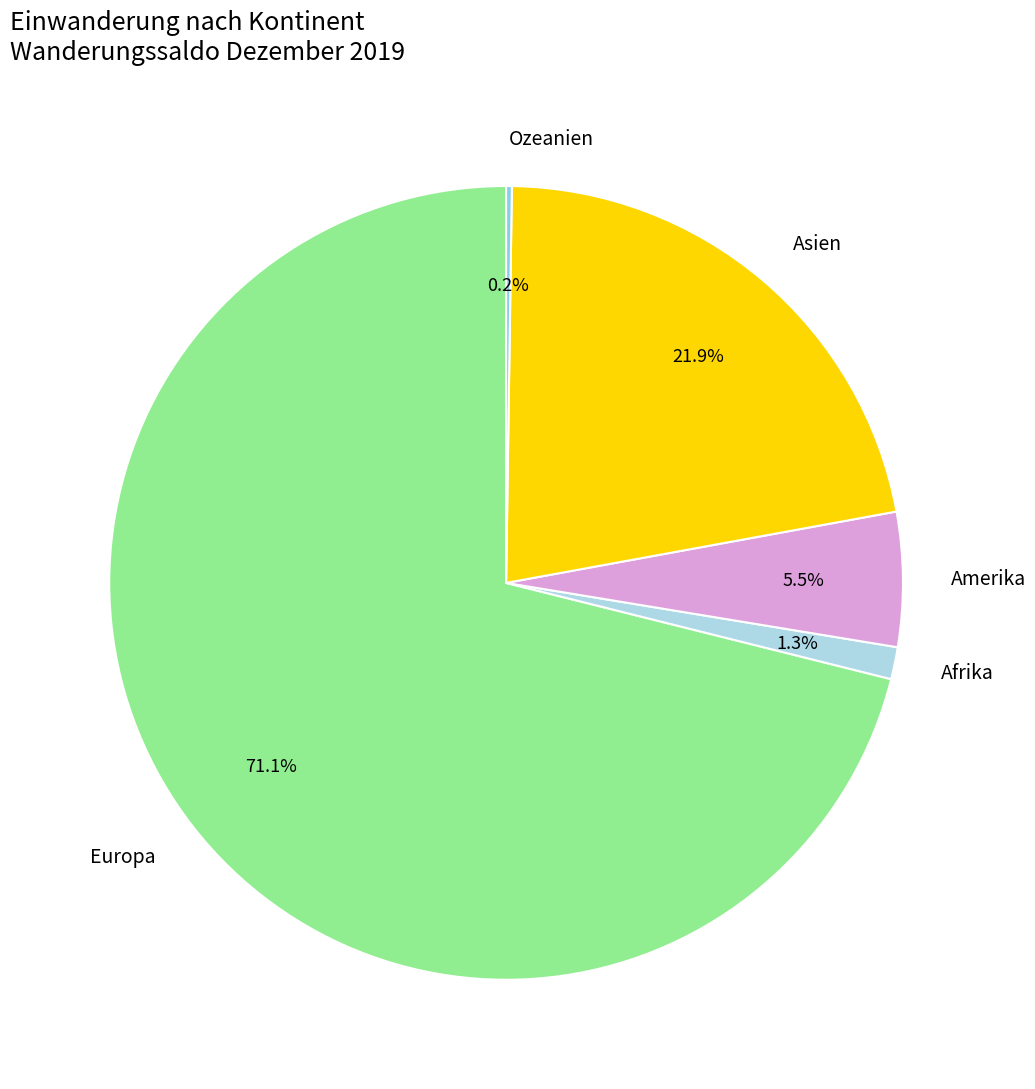

What is the largest slice in the pie chart?

Europa